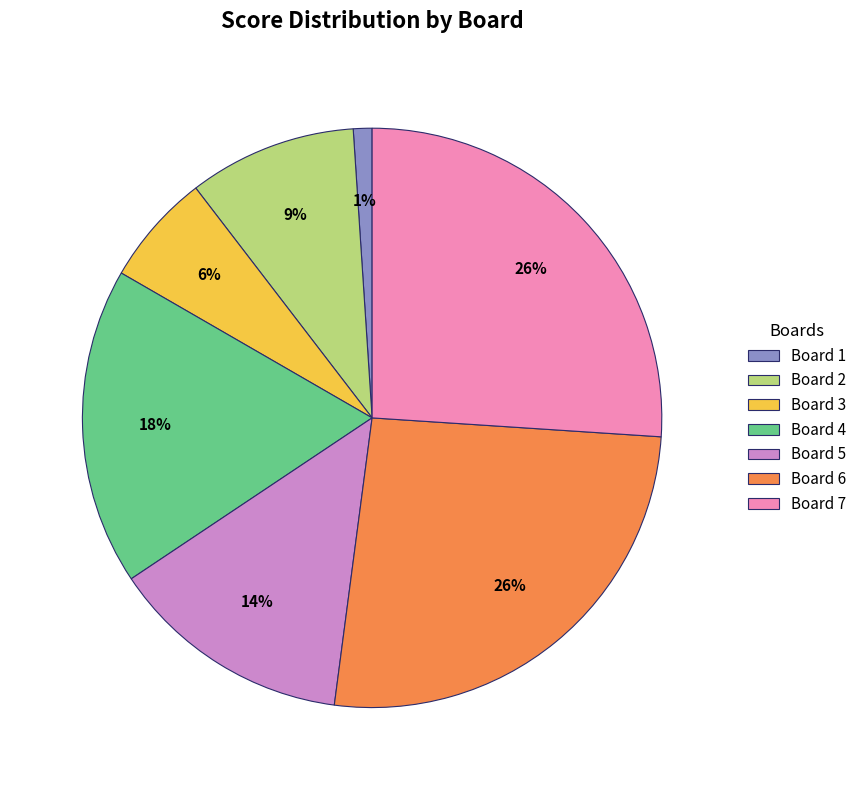

To the nearest percent, what is the combined percentage of Board 1 and Board 7?

27%